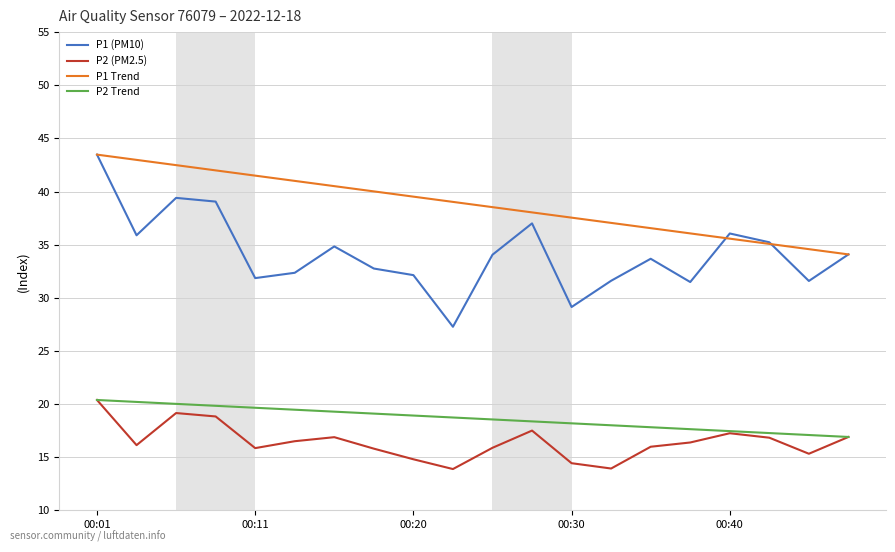

What is the maximum value shown in the chart?

43.5